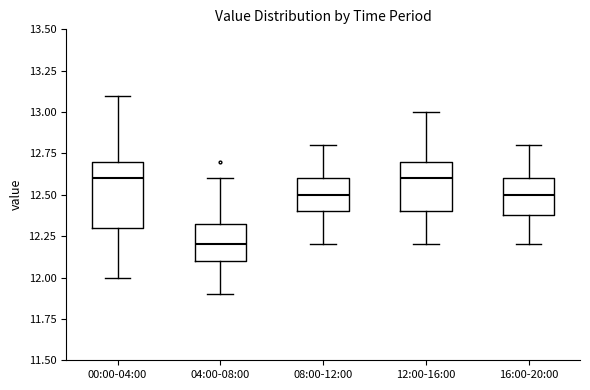

Which box is the tallest, from its lower edge to its upper edge?

00:00-04:00